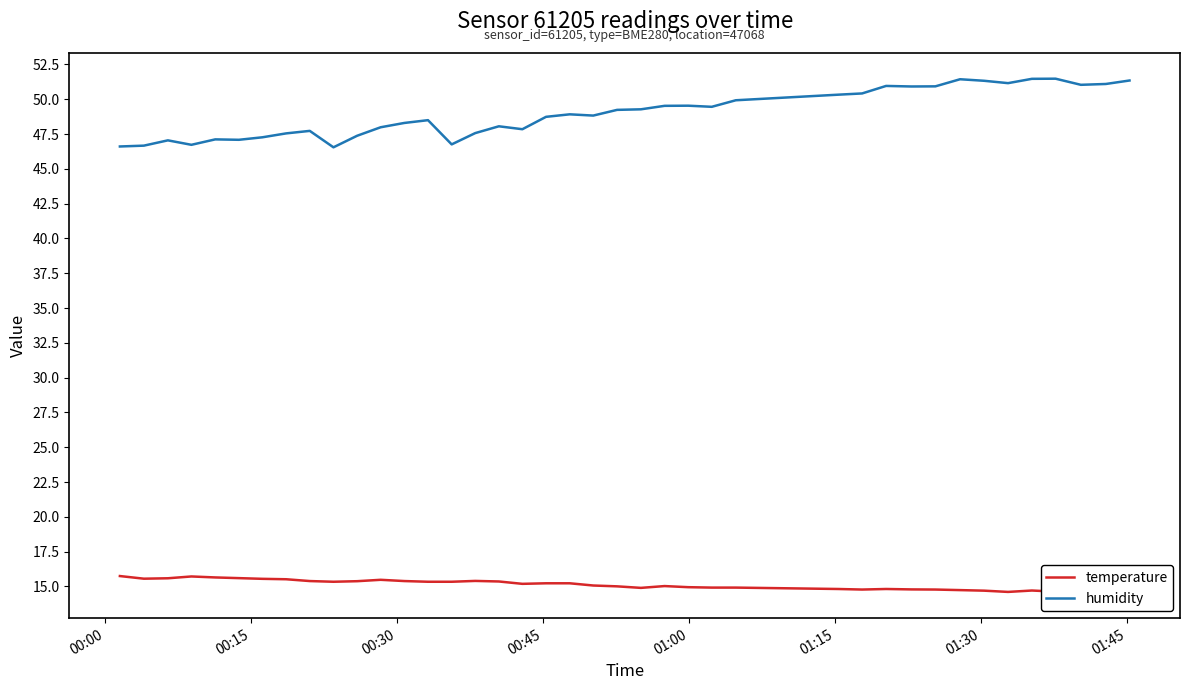

What are all the series names shown in the legend?

temperature, humidity